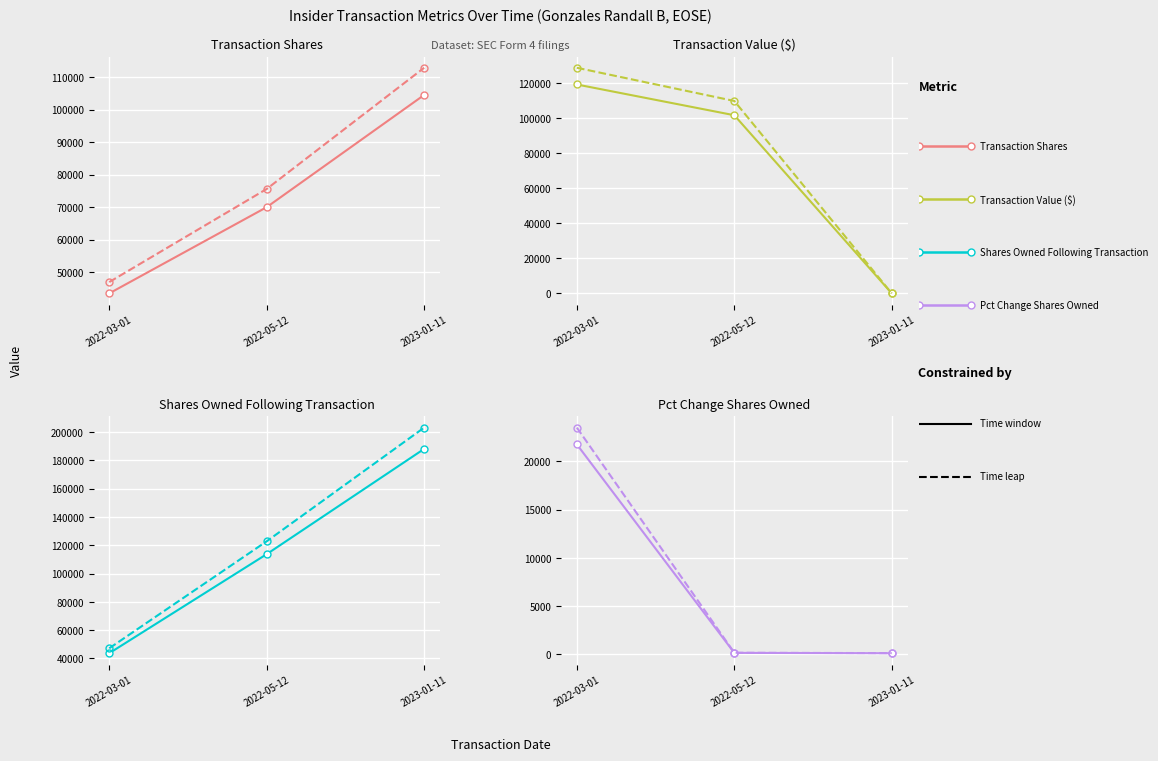

At which label is transactionShares closest to 115897?

2022-05-12